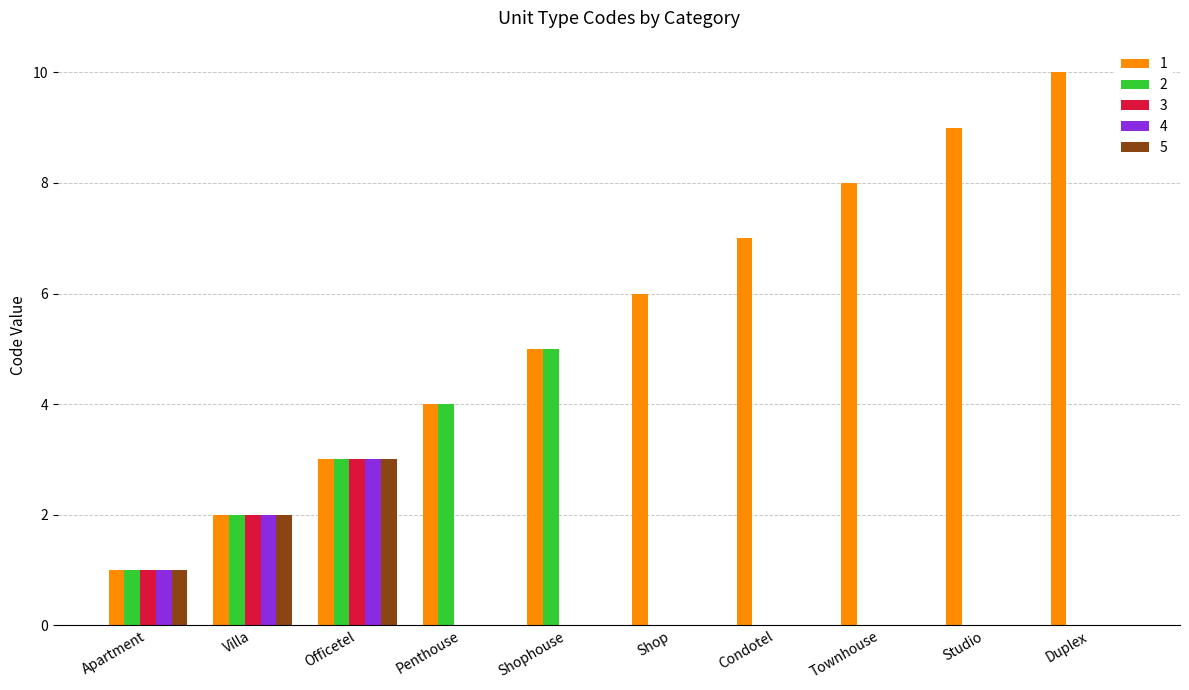

What is the maximum value for 1?

10